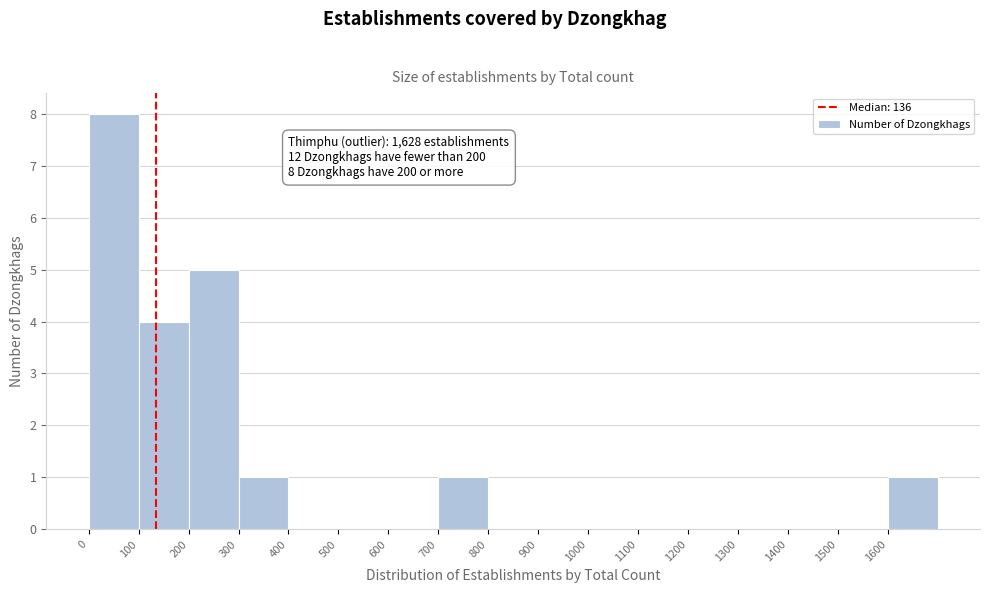

Over which range of the x-axis is the bar tallest?

0 to 100